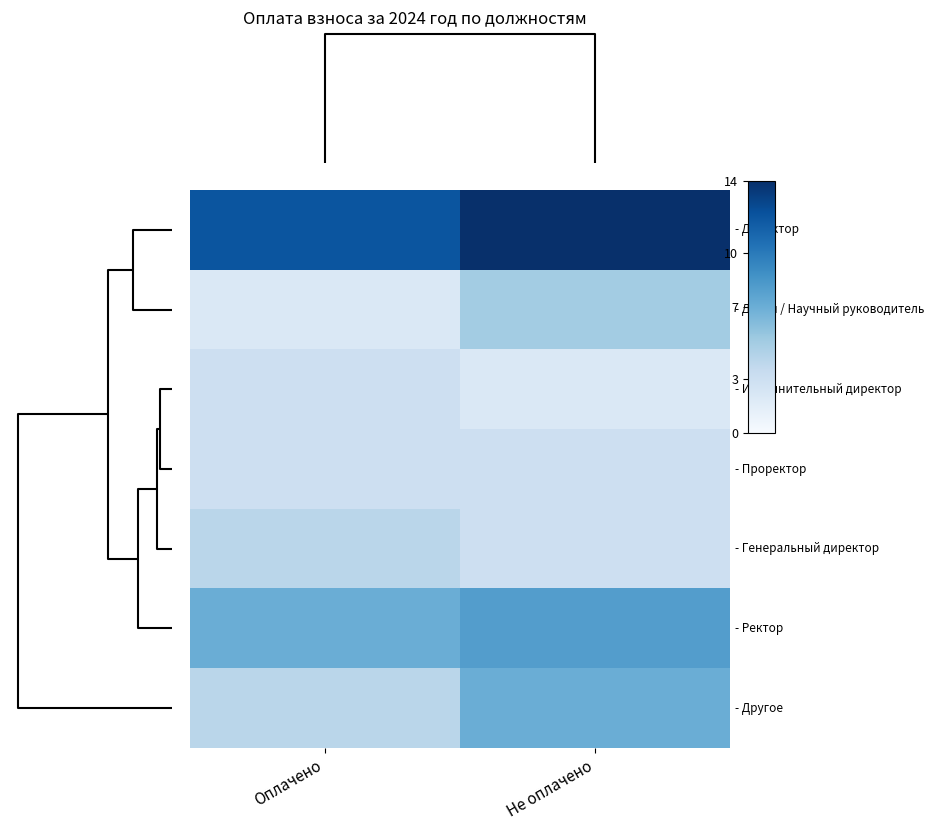

Count the number of data series in this chart.

7